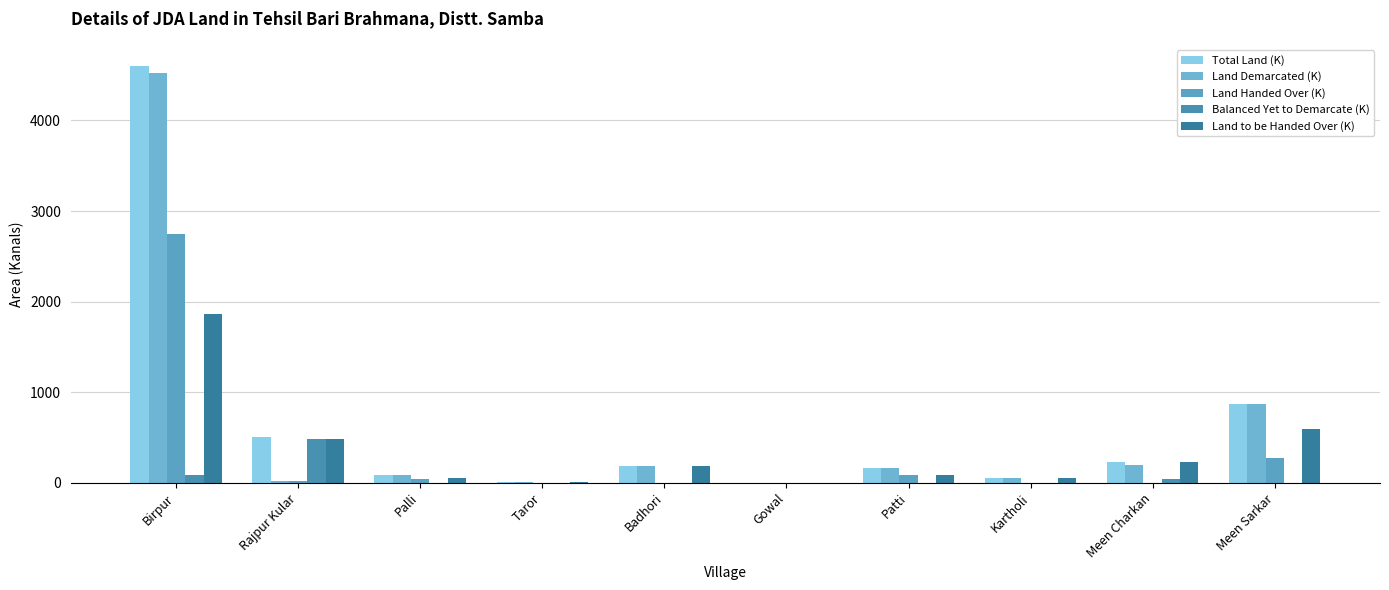

Reading left to right, transcribe all the data shown in this chart.

Total Land (K): 4605	500	89	9	190	2	167	51	232	865
Land Demarcated (K): 4523	20	89	9	190	2	167	51	196	865
Land Handed Over (K): 2743	20	40	0	0	0	83	0	0	276
Balanced Yet to Demarcate (K): 82	479	0	0	0	0	0	0	36	0
Land to be Handed Over (K): 1861	479	48	9	190	2	83	51	232	589